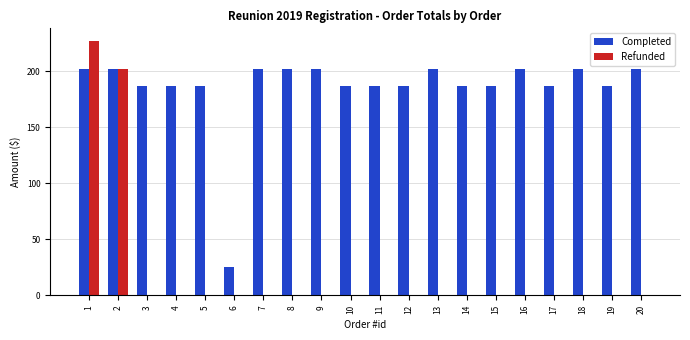

Is the value of Refunded at 13 greater than the value of Completed at 12?

No